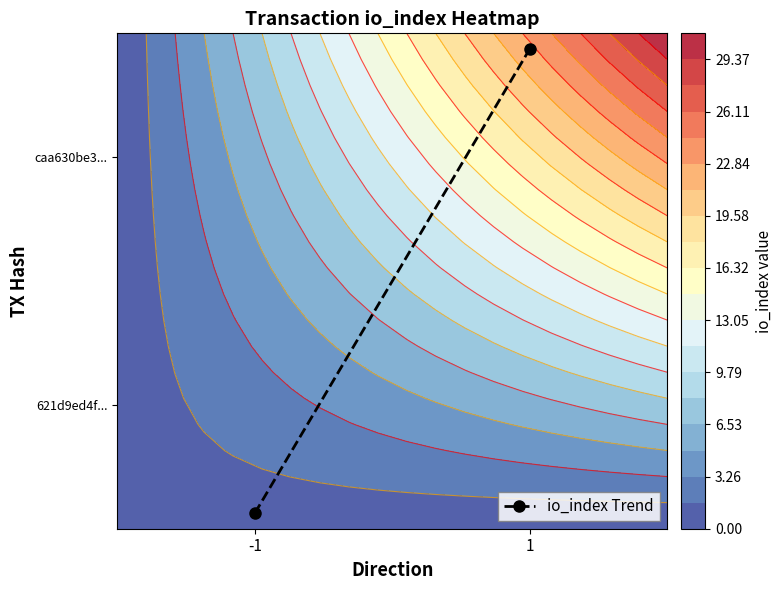

What is the change in value from -1 to 1?

+0.9